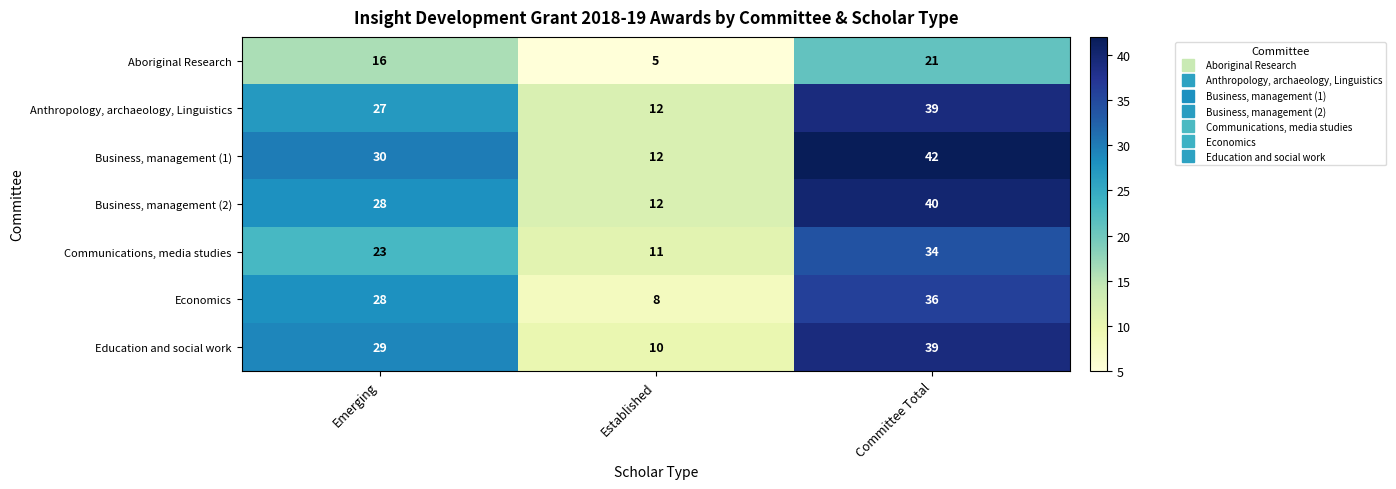

What is the total value across all series at Established?

70